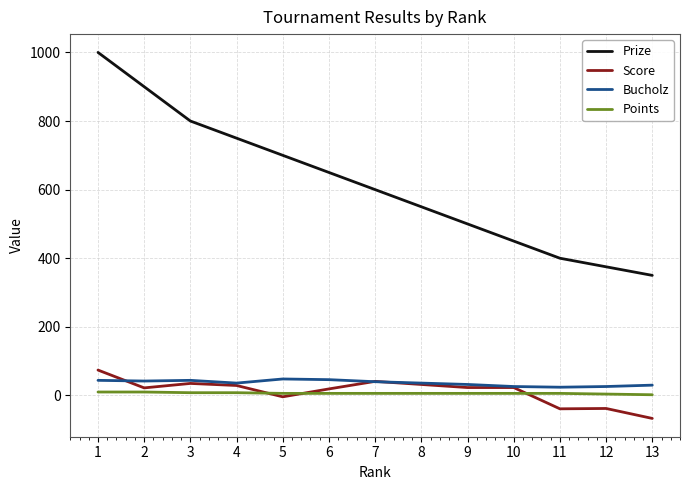

Is the value of Prize at 8 greater than the value of Score at 9?

Yes